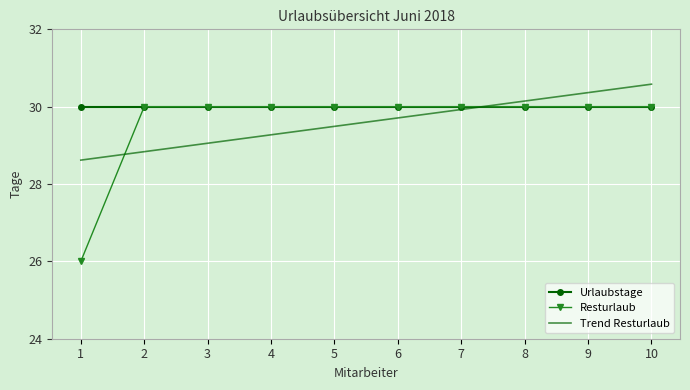

What is the sum of the Trend Resturlaub values at 4 and 6?

59.0